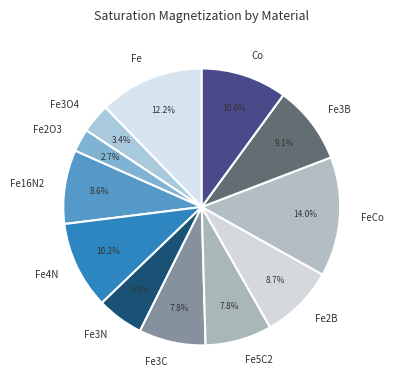

To the nearest percent, what is the combined percentage of Fe2O3 and Fe3B?

12%